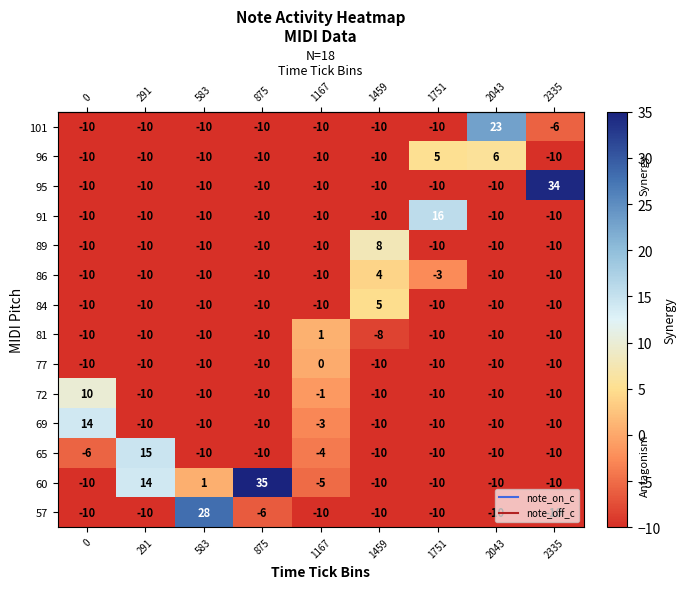

Is the value of 60 at 0 greater than the value of 101 at 2043?

No